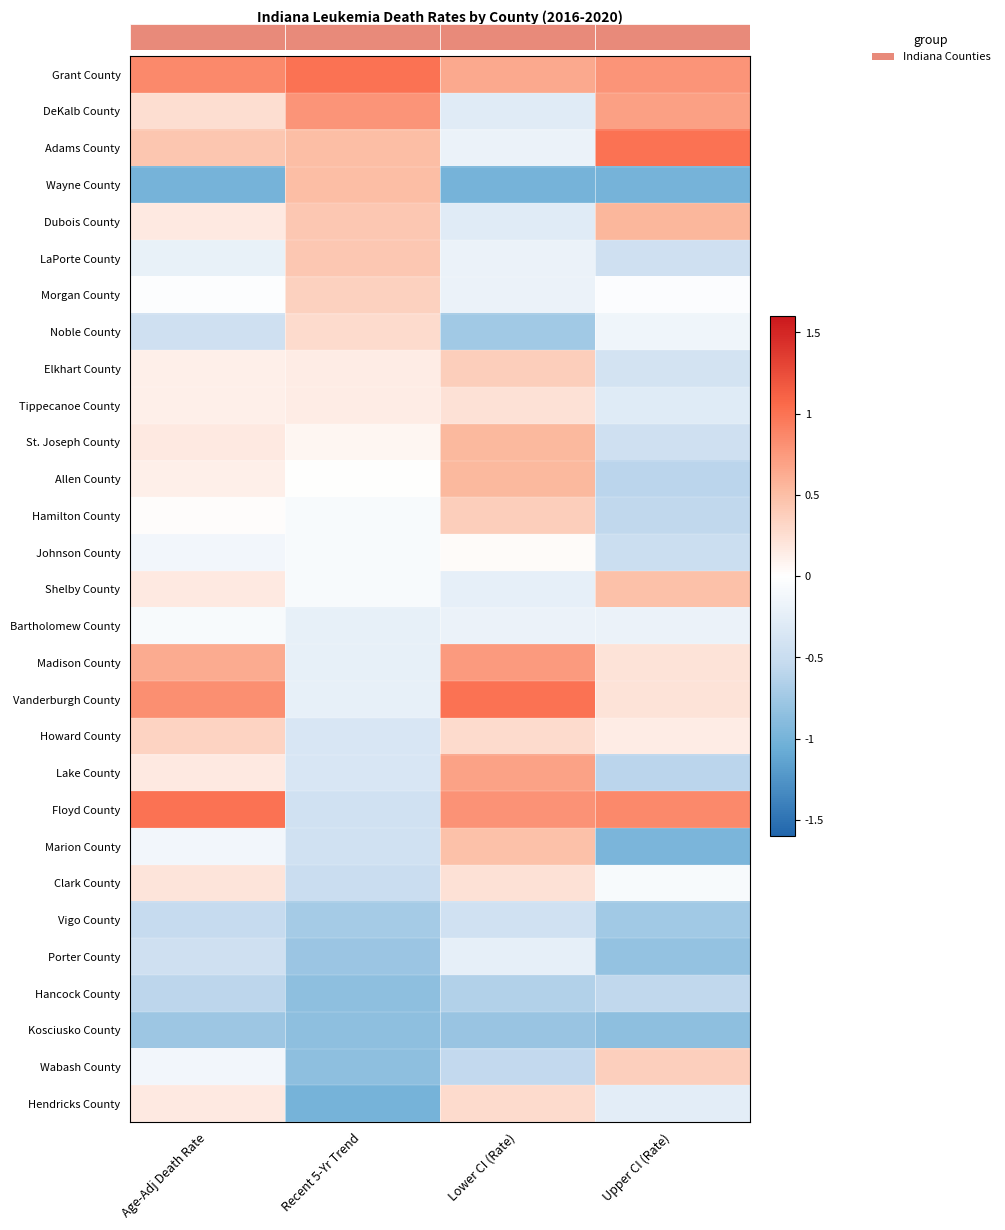

What is the difference between the maximum and minimum values in the Hendricks County series?

1.3